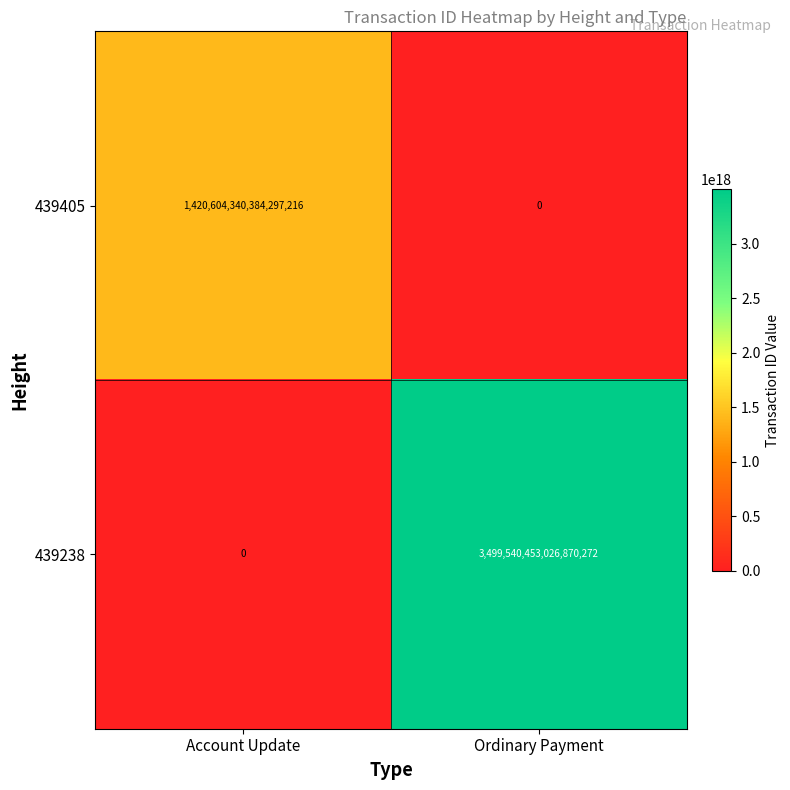

Which series has the widest spread of values?

439238